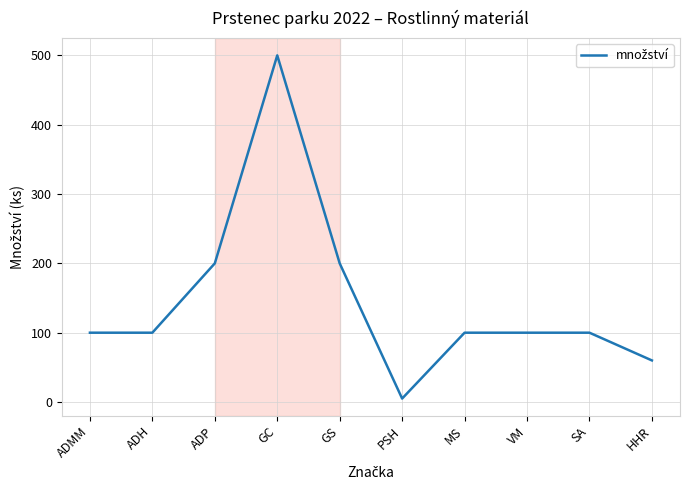

Read the value at ADH, to the nearest 10.

100